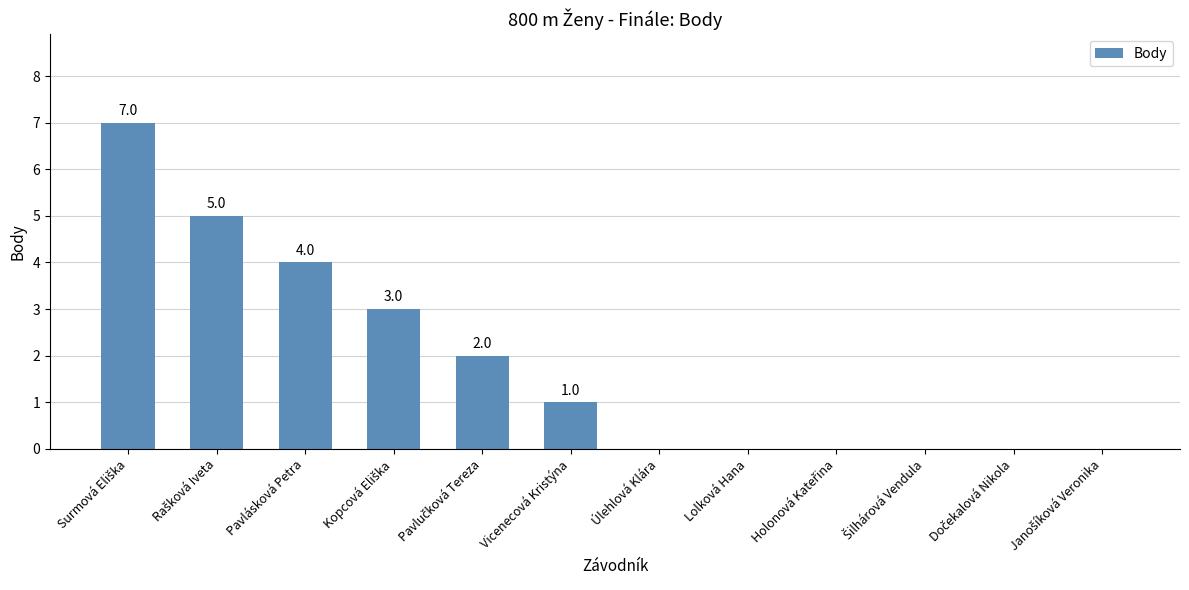

The chart shows a value of 6 at Pavlásková Petra. True or false?

False